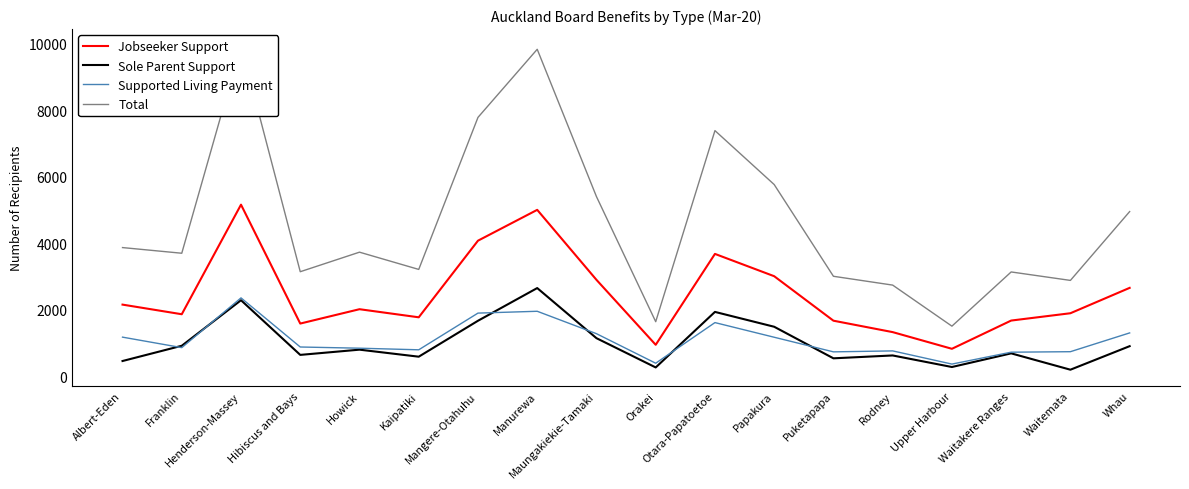

Reading left to right, extract all data points from this chart.

Jobseeker Support: 2159	1870	5161	1590	2021	1778	4079	5005	2903	952	3682	3012	1676	1333	832	1680	1900	2662
Sole Parent Support: 465	923	2291	649	806	595	1674	2656	1151	272	1940	1494	546	632	285	695	204	911
Supported Living Payment: 1182	867	2361	886	850	802	1904	1959	1286	399	1619	1179	740	769	373	730	745	1309
Total: 3872	3702	9947	3147	3734	3216	7782	9827	5403	1646	7385	5765	3010	2745	1512	3140	2886	4953